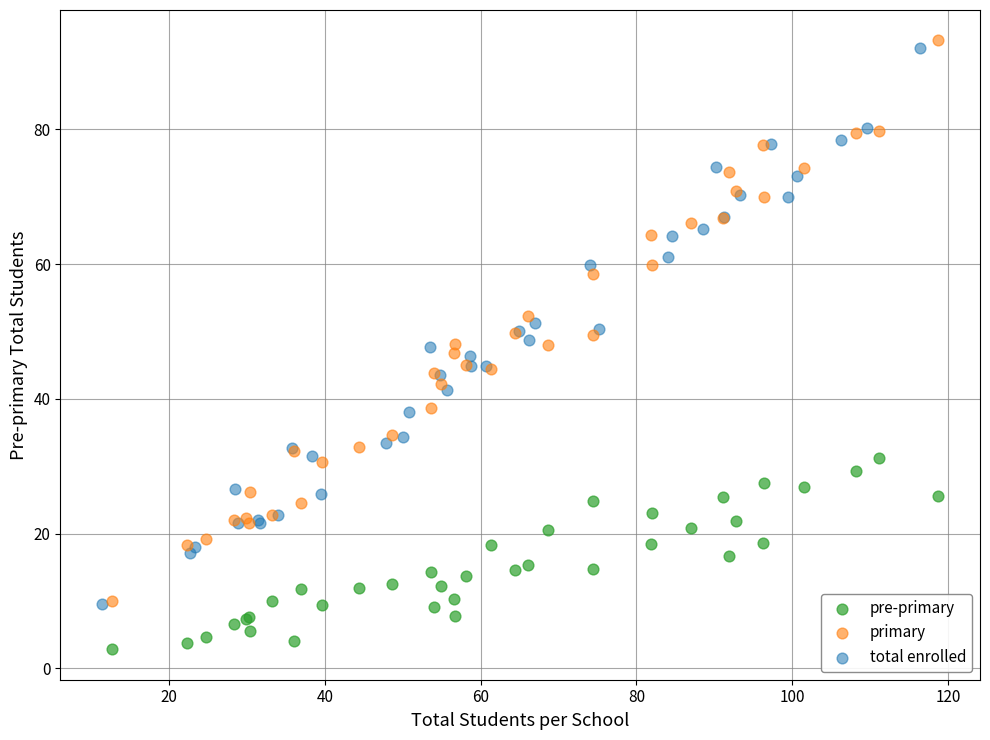

Which series contains the highest Y value?

primary